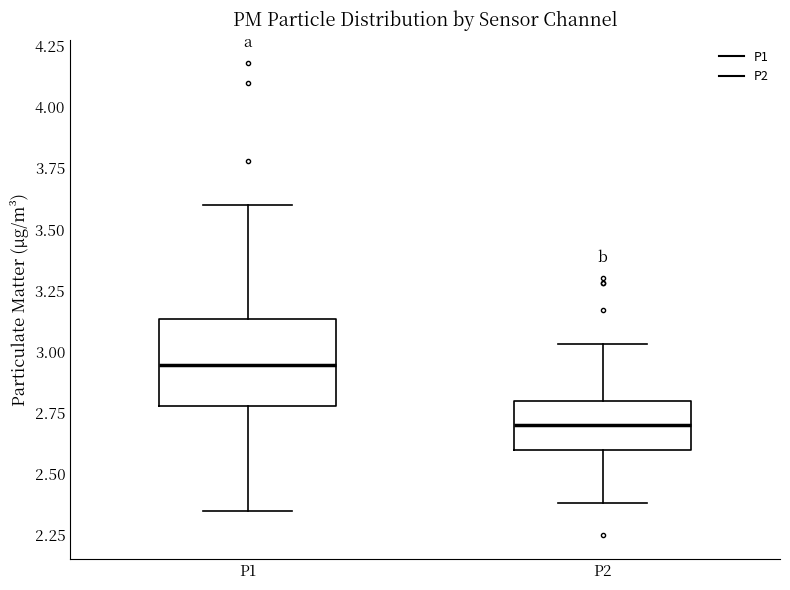

Which box has the lowest median line?

P2